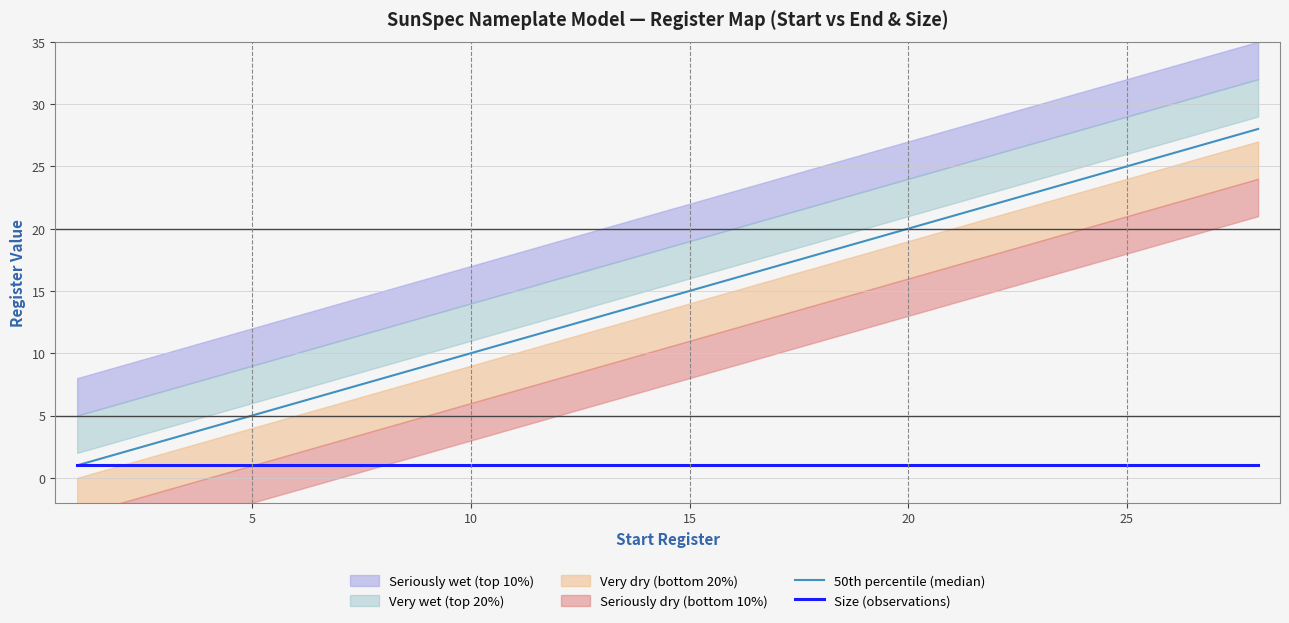

What is the sum of all Size (observations) values?

28